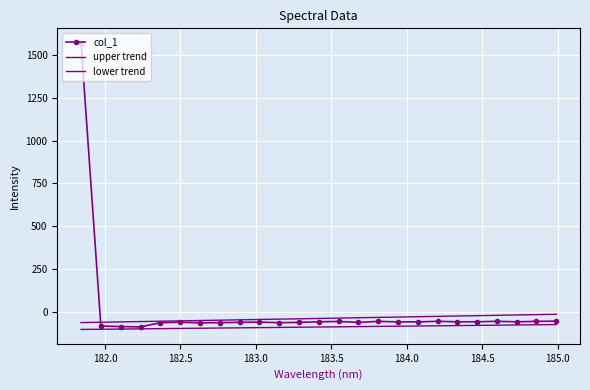

What is the average value of the upper trend series?

-38.1